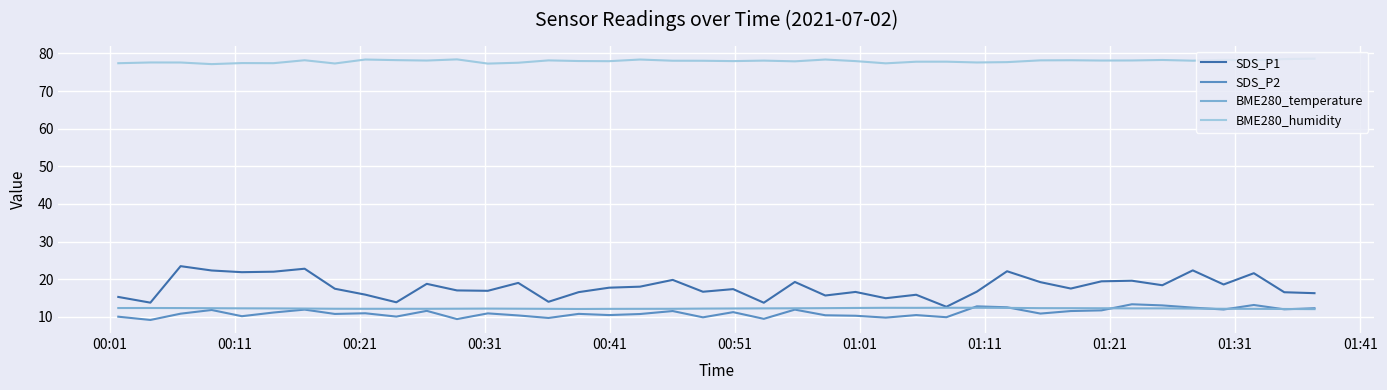

What is the minimum value for BME280_humidity?

77.2